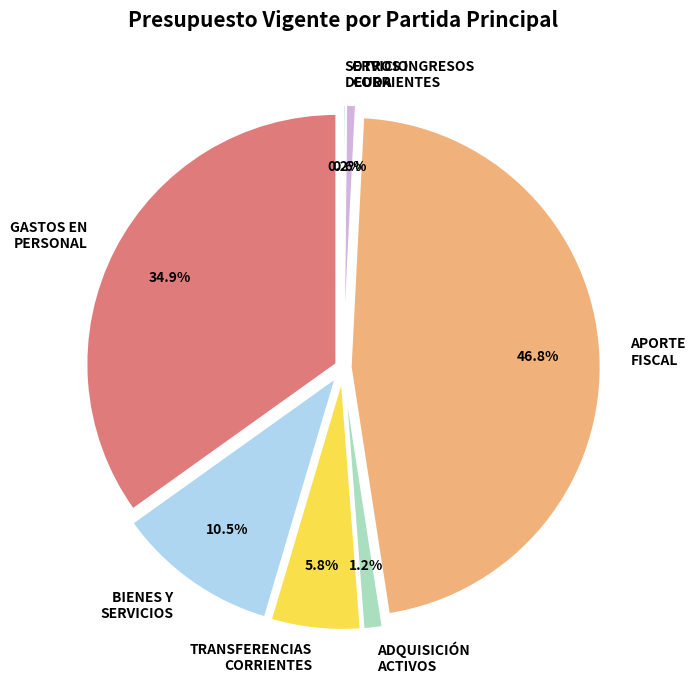

Count the number of slices in the pie.

7